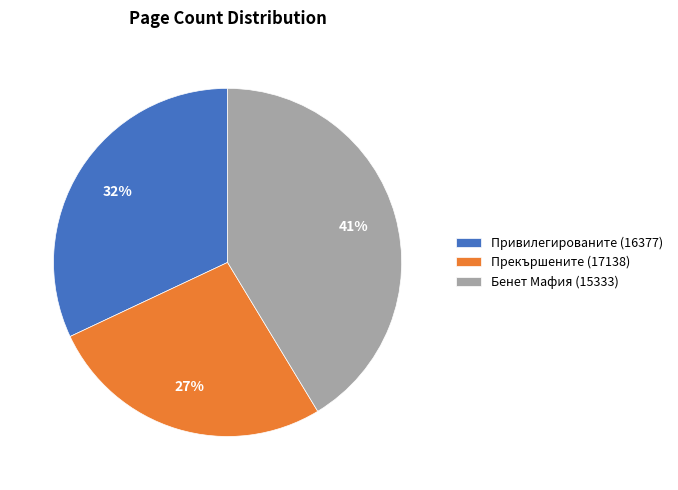

What is the smallest slice in the pie chart?

Прекършените (17138)